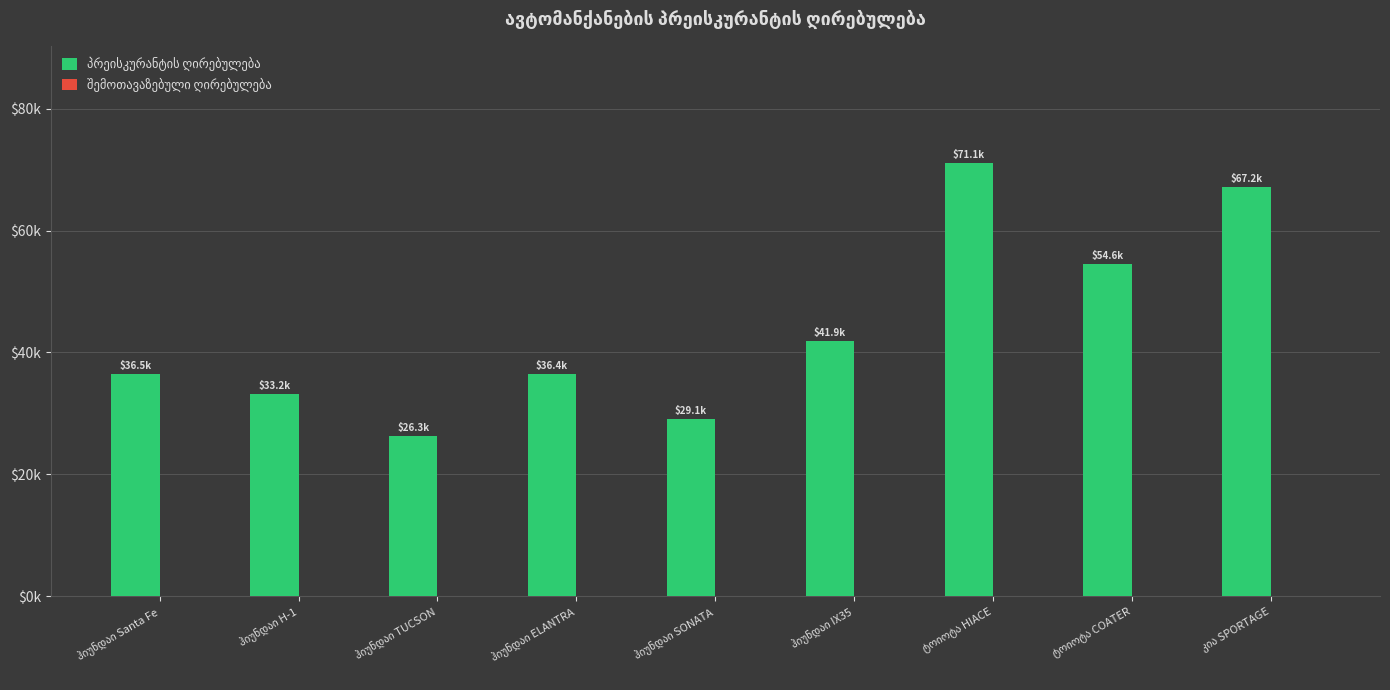

Are the bars horizontal?

No